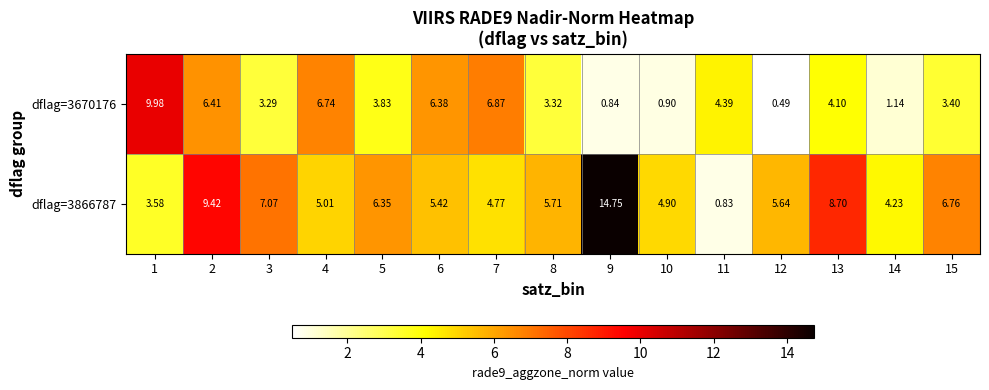

Which series has the largest total across all categories?

dflag=3866787